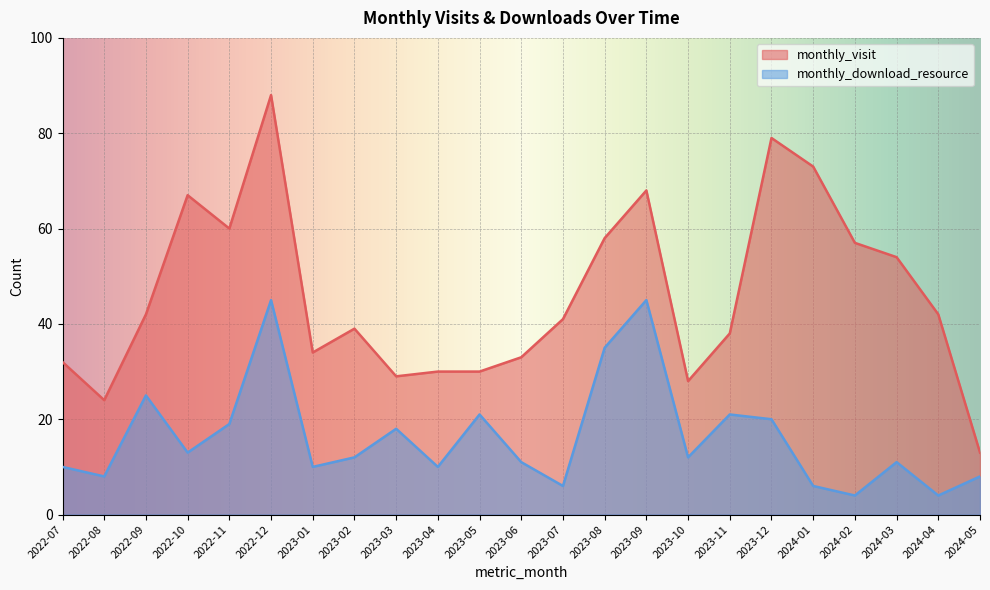

True or false: monthly_visit has a value of 68 at 2023-02.

False